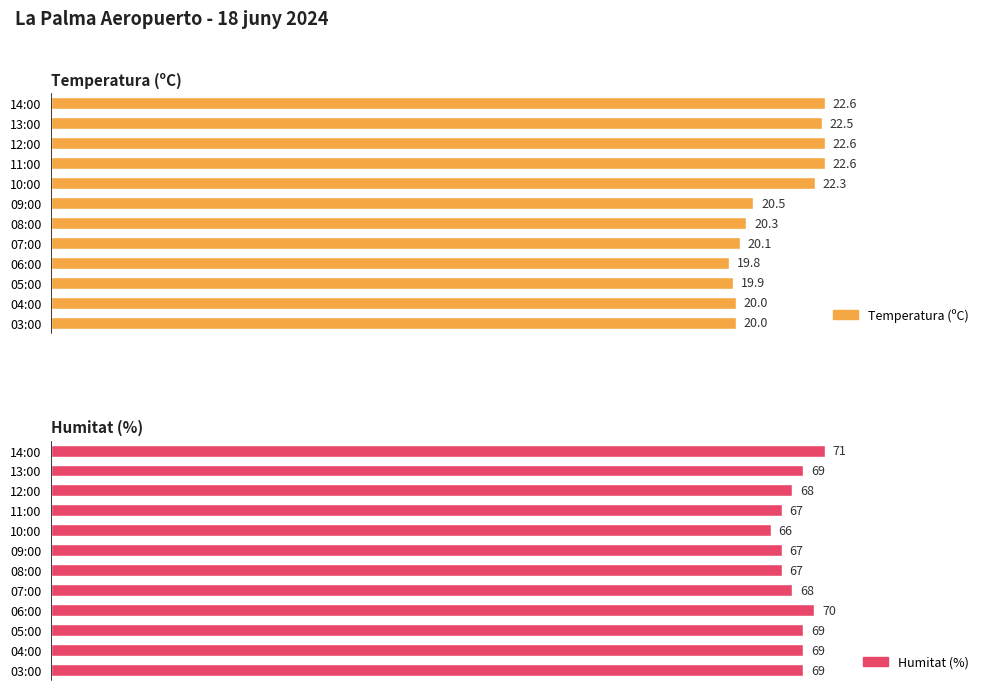

Which series has the largest total across all categories?

Humitat (%)